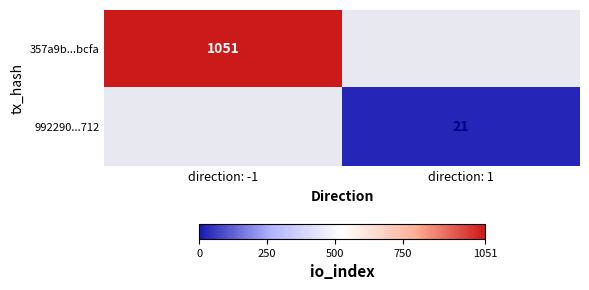

True or false: 357a9b...bcfa has a value of 589 at direction: -1.

False